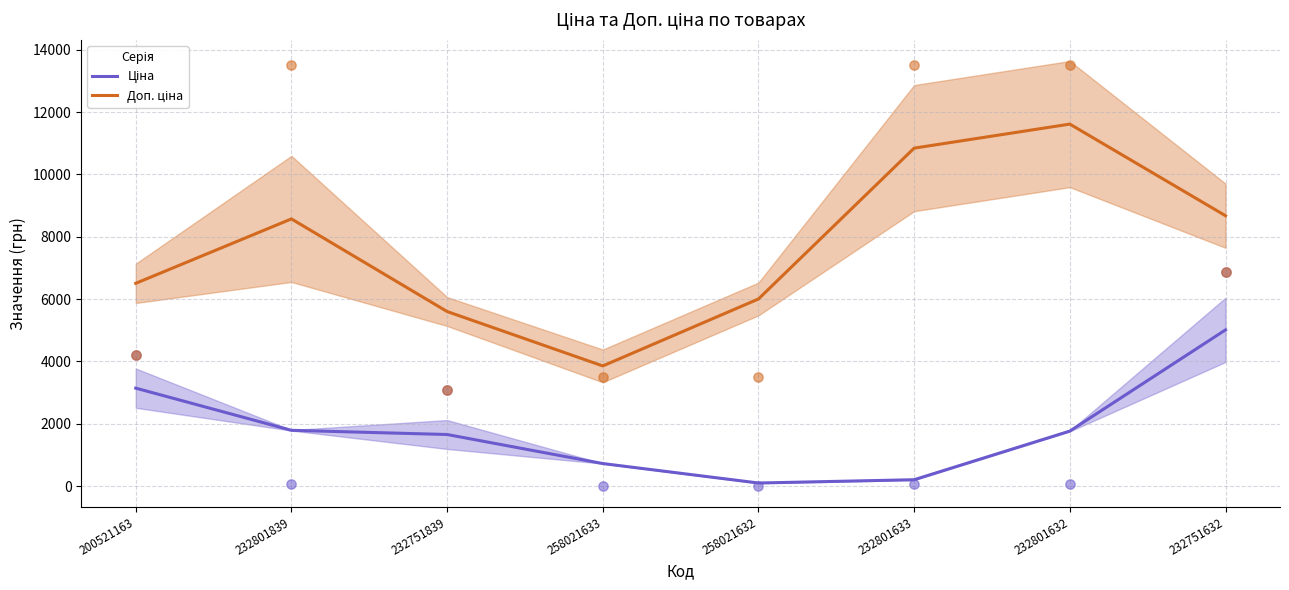

At how many categories does at least one series exceed 3646?

8